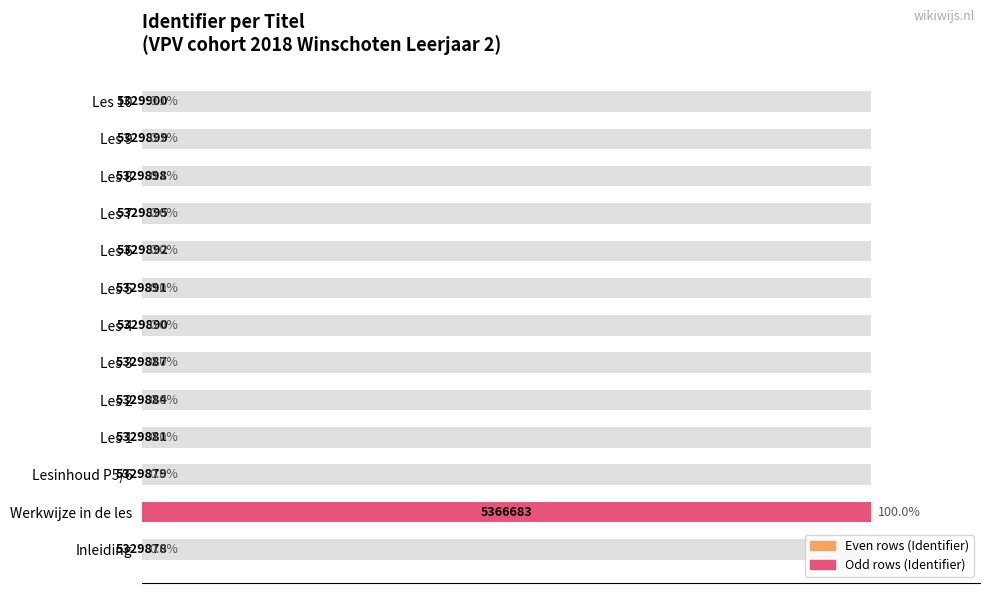

The value at Les 9 is 0.0. True or false?

False